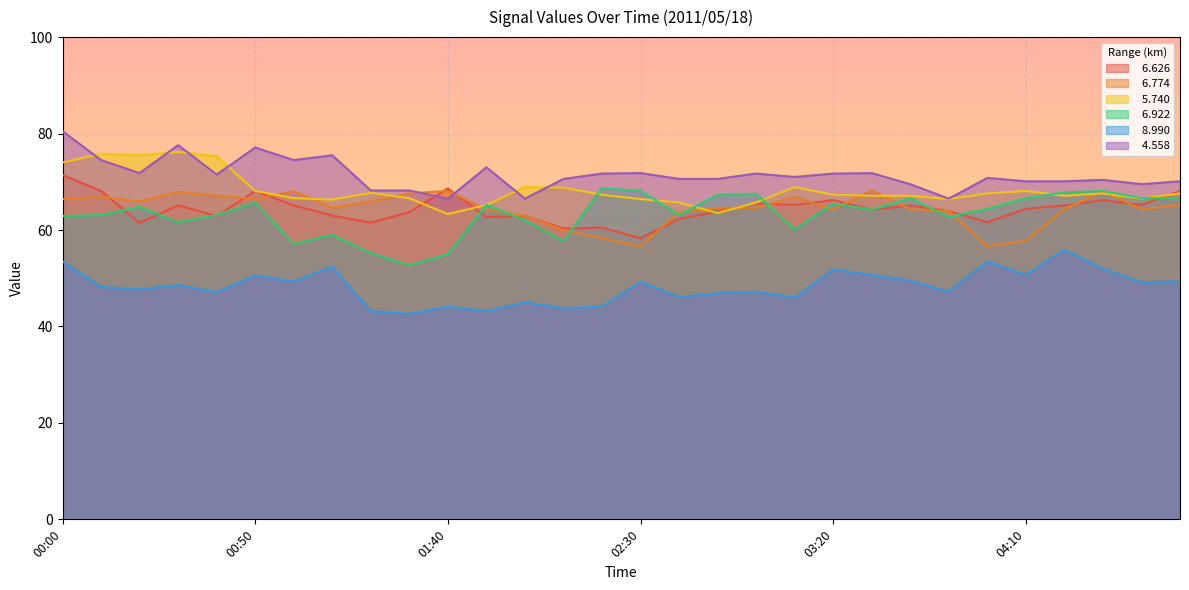

True or false:   4.558 has more than 0 points higher than both neighbors.

True